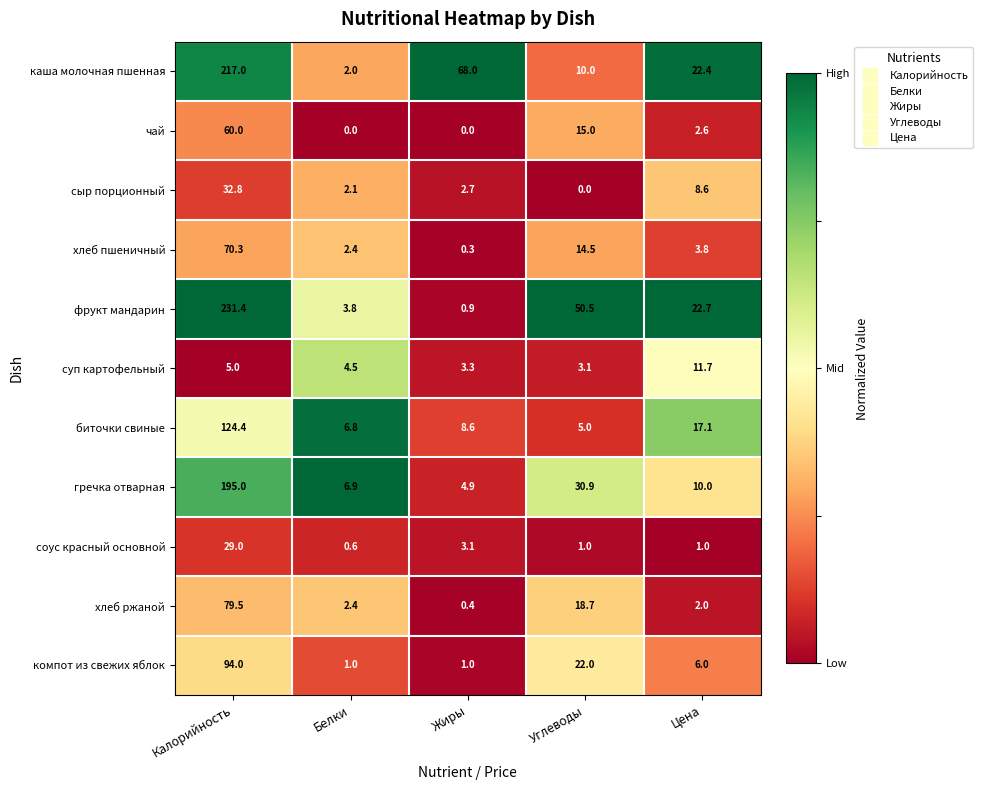

At Цена, list the series in order from smallest to largest.

соус красный основной, хлеб ржаной, чай, хлеб пшеничный, компот из свежих яблок, сыр порционный, гречка отварная, суп картофельный, биточки свиные, каша молочная пшенная, фрукт мандарин